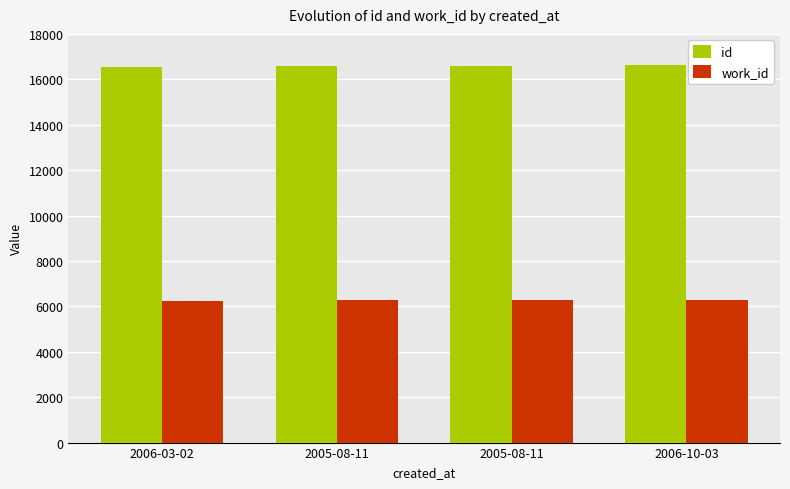

What is the label of the 3rd bar from the left?

2005-08-11